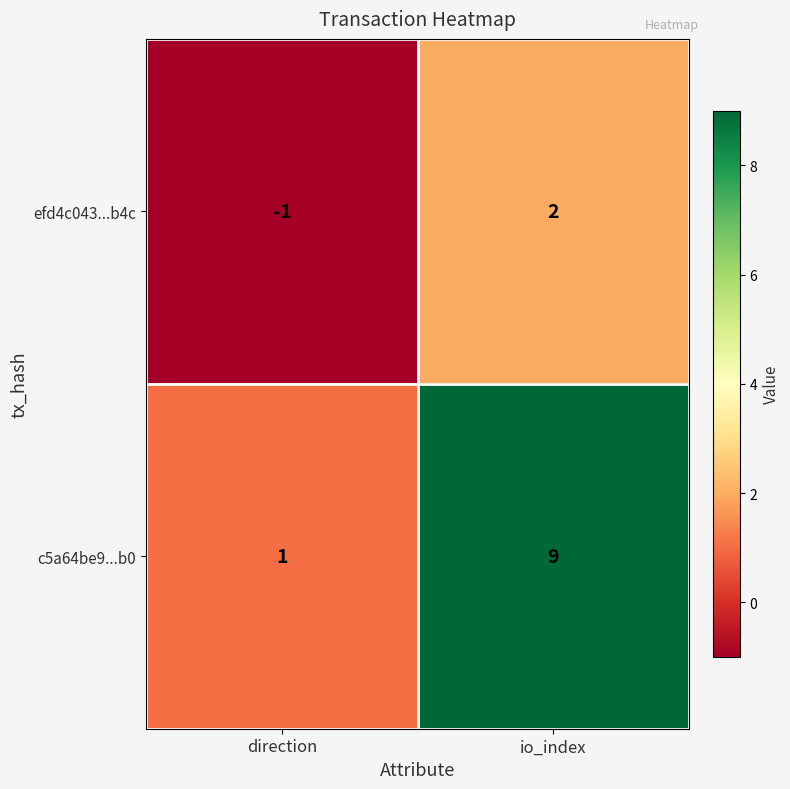

Which series has the largest range (max minus min)?

c5a64be9...b0